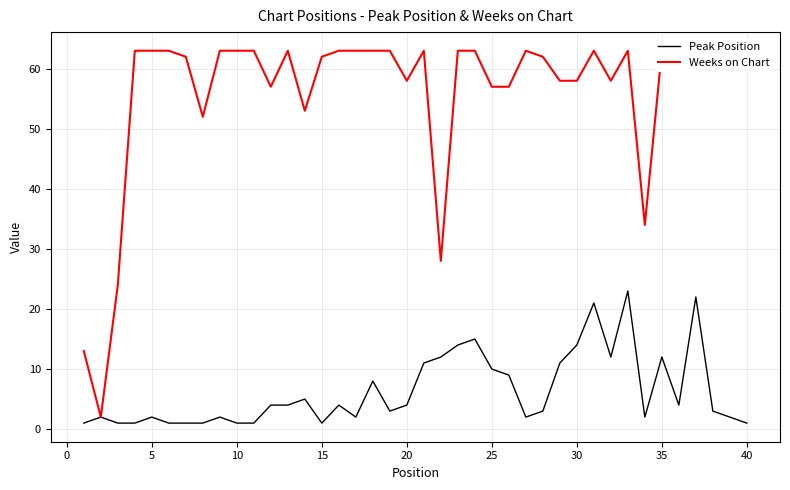

True or false: Peak Position and Weeks on Chart cross at least once.

False